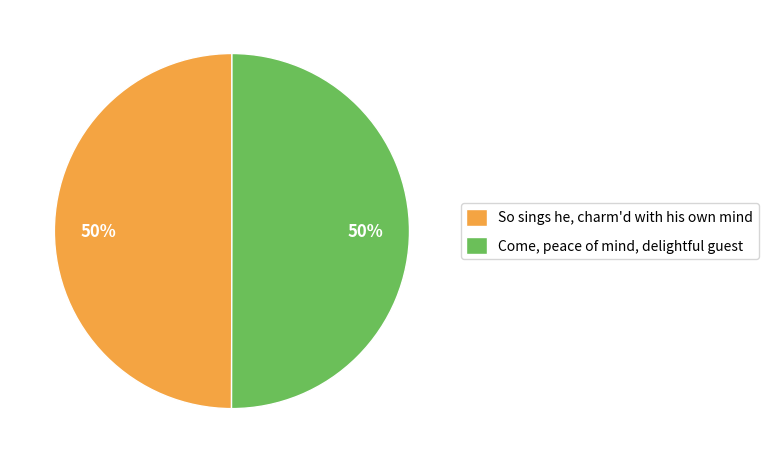

How many slices are in this pie chart?

2